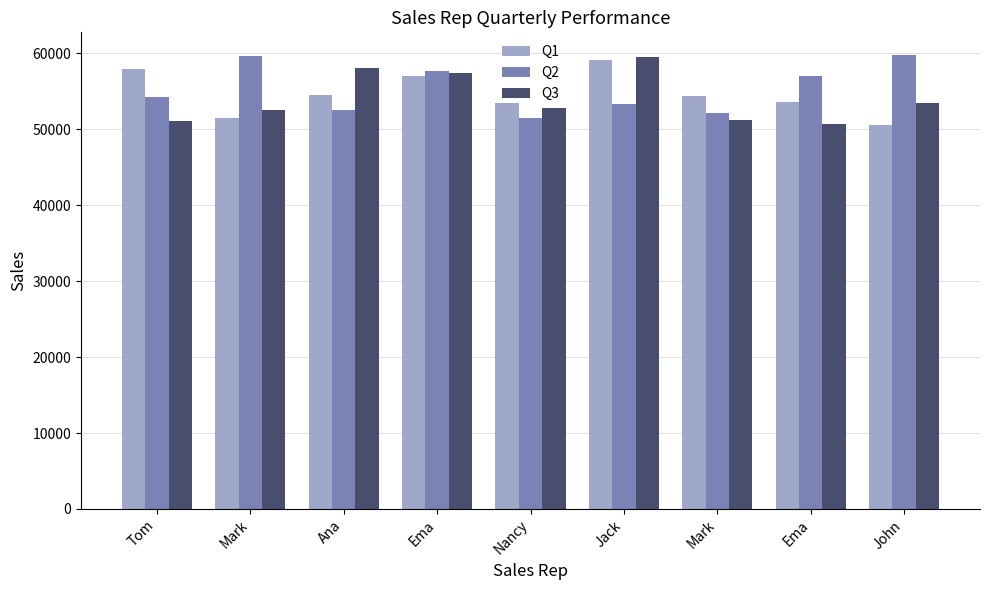

How many values in the Q1 series are below 54416?

4